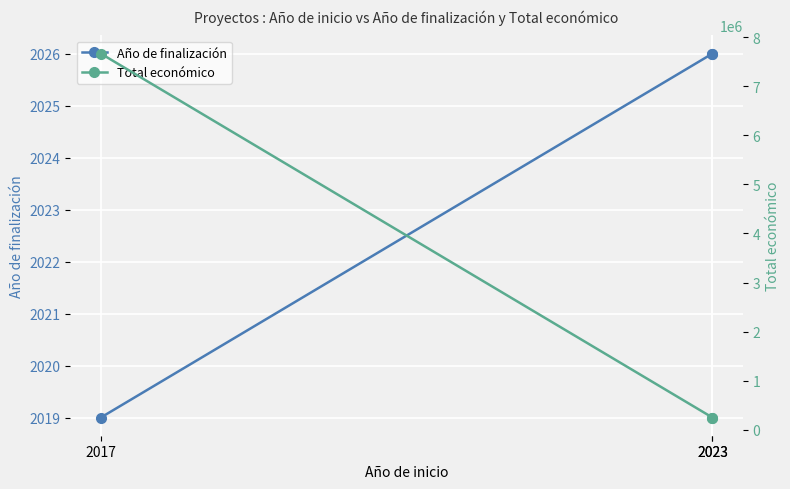

Reading left to right, extract all data points from this chart.

Año de finalización: 2017=2019	2023=2026	2023=2026
Total económico: 2017=7665218	2023=250000	2023=250000